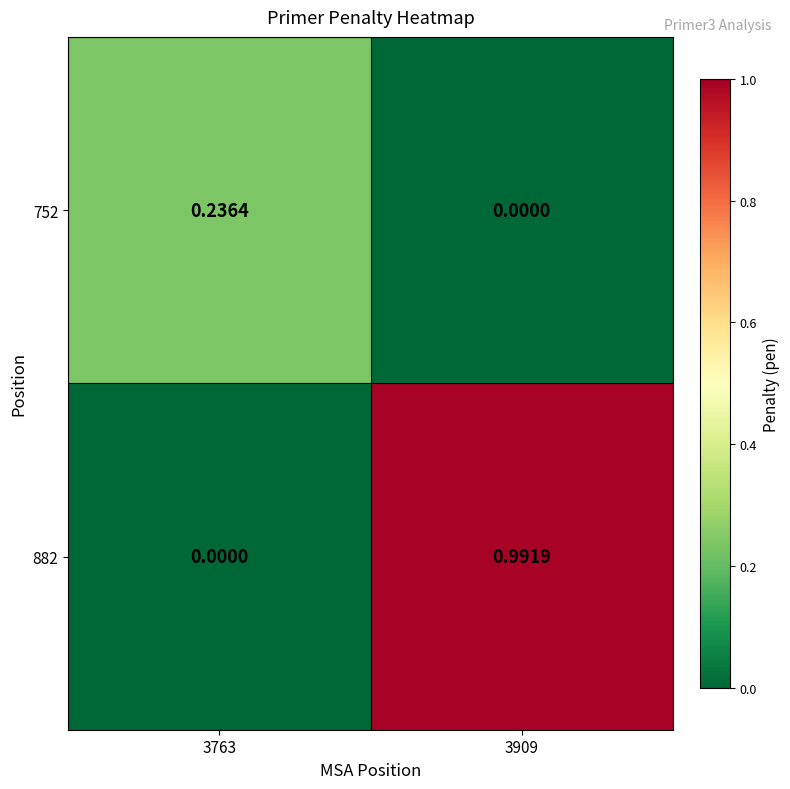

Which series has the largest total across all categories?

882